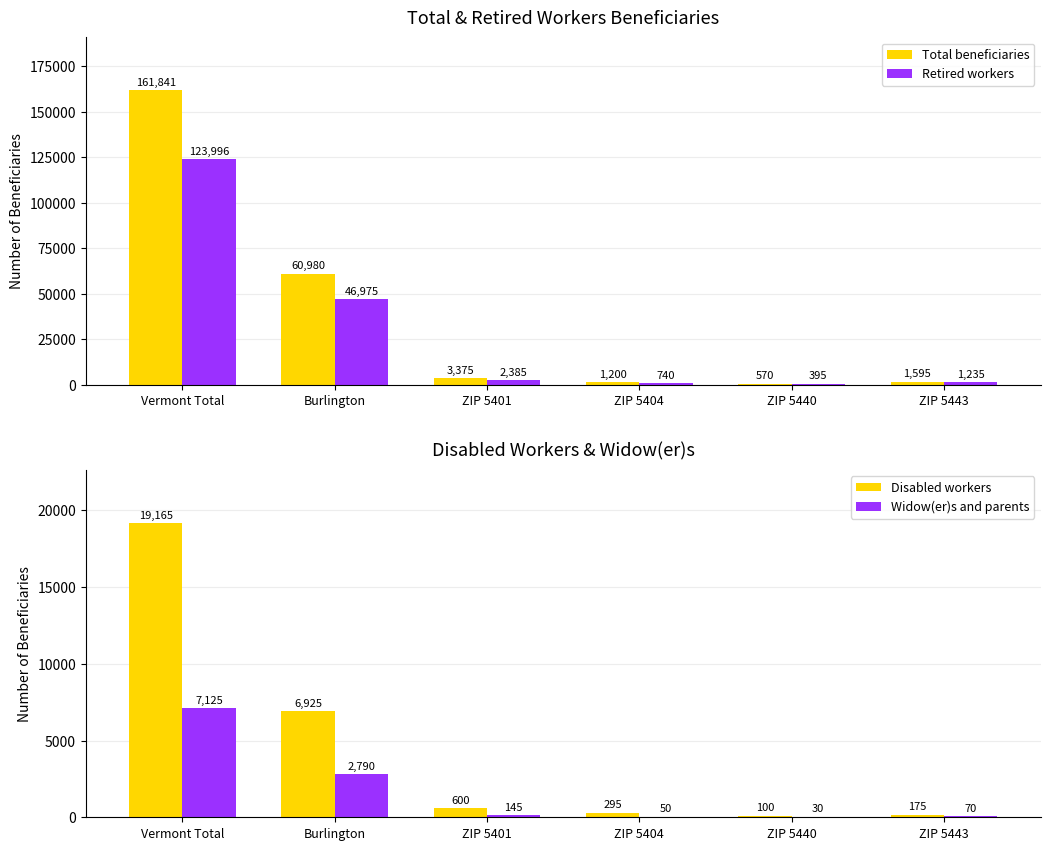

How many distinct data groups are displayed?

4